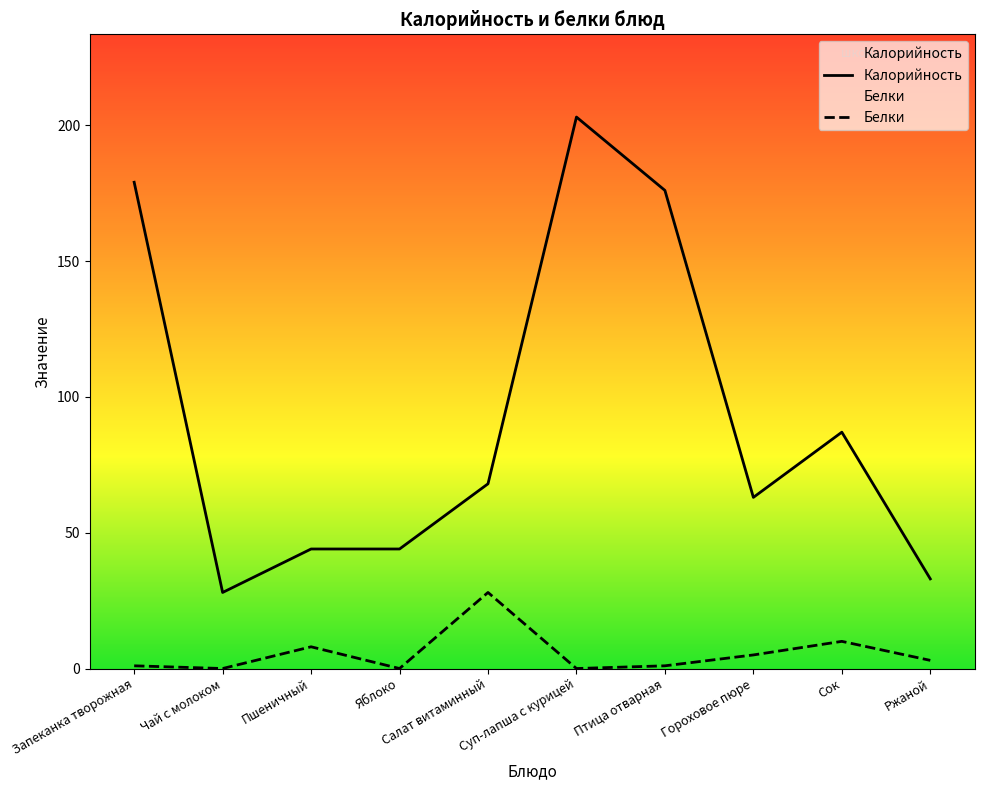

True or false: Калорийность and Белки intersect in this chart.

False